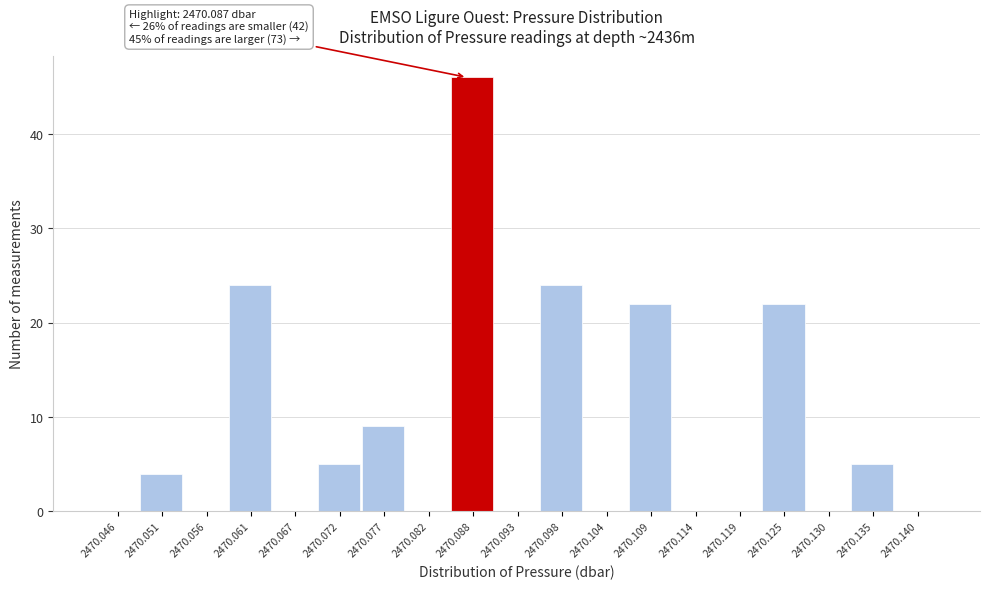

Which range on the x-axis has the tallest bar?

2470.085 to 2470.090